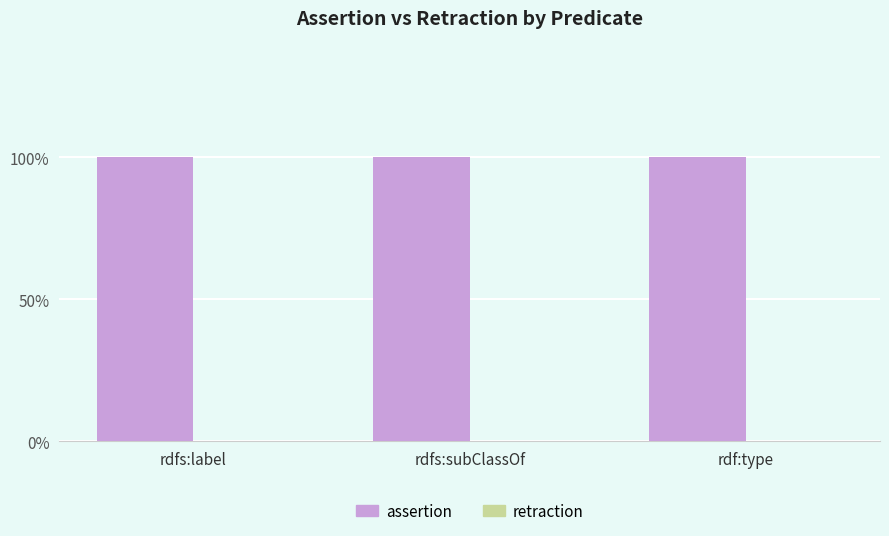

What are all the series names shown in the legend?

assertion, retraction